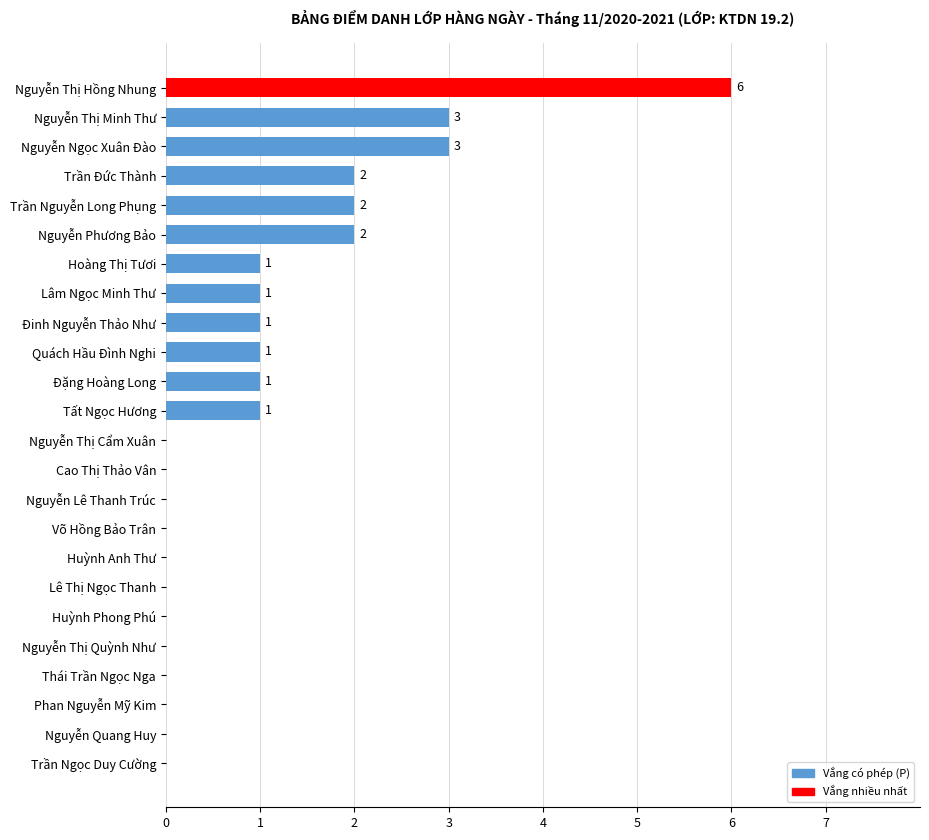

Which label corresponds to the largest value in the chart?

Nguyễn Thị Hồng Nhung